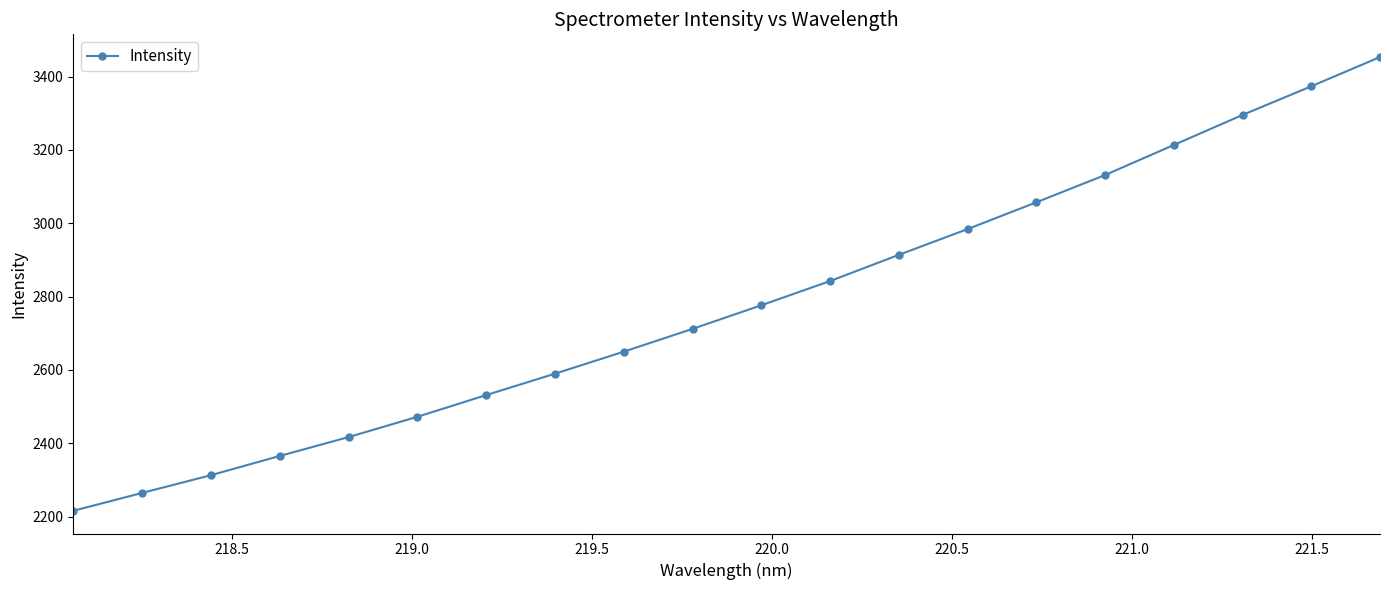

What is the value of the 10th point from the left?

2711.8